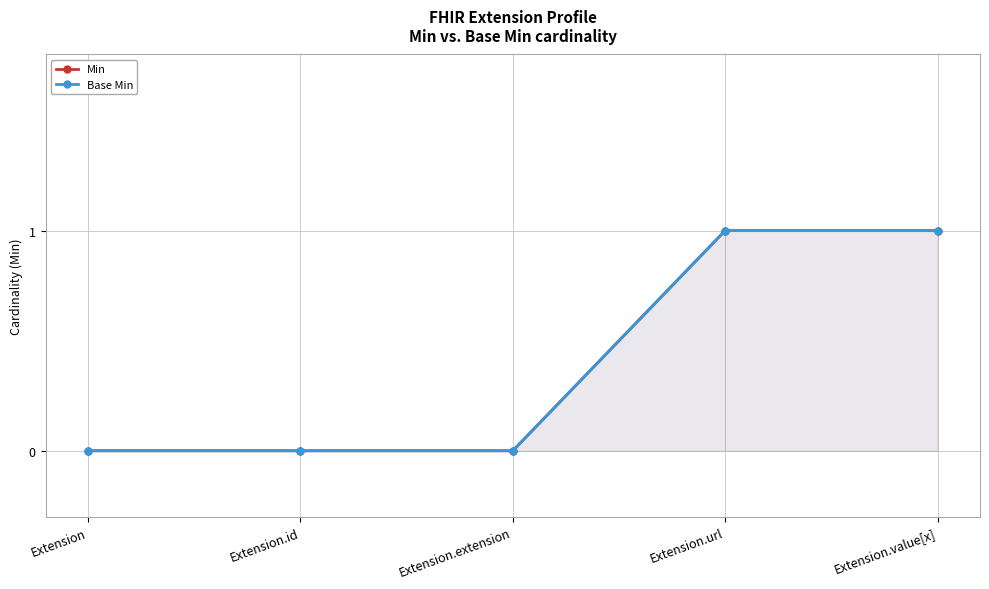

Is it true that Base Min equals 1 at Extension.url?

True